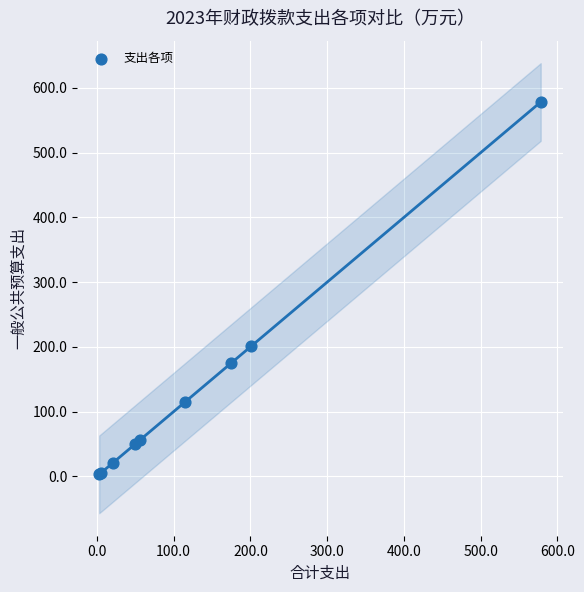

What Y value in the scatter plot is closest to 290?

201.1